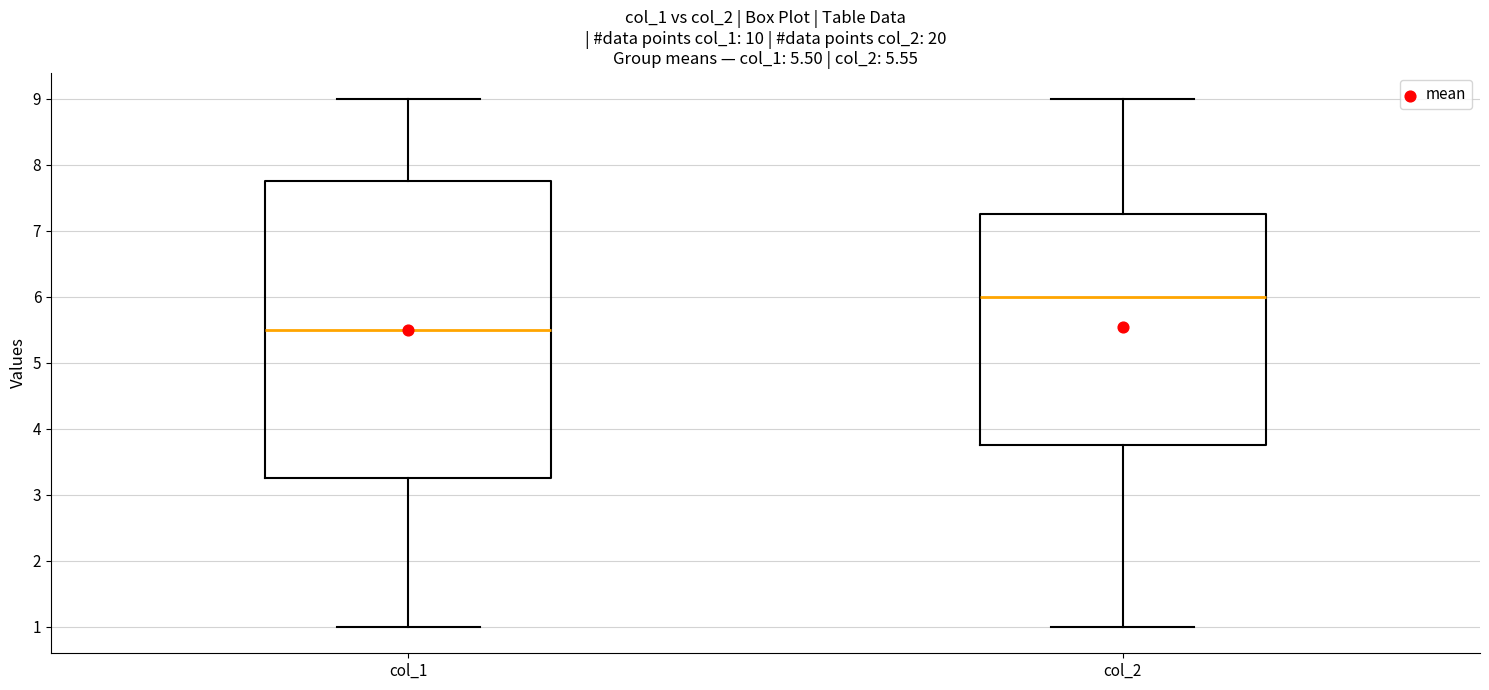

Which box has the highest median line?

col_2